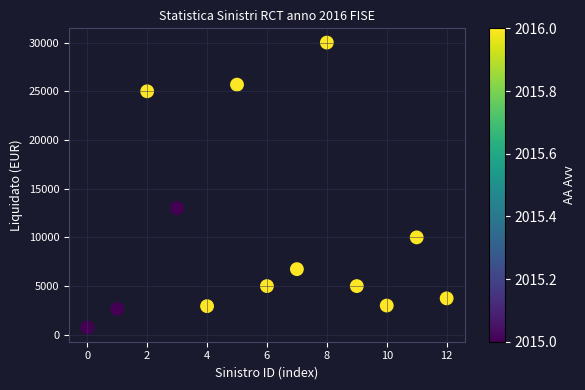

What Y value in the scatter plot is closest to 15375?

13000.0